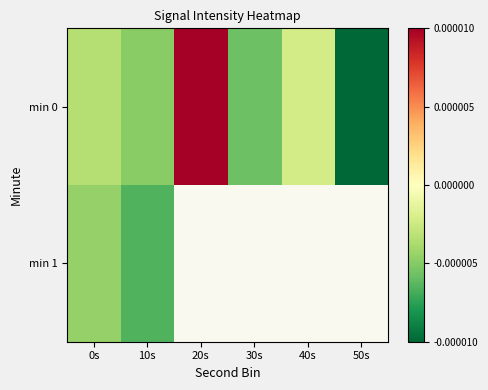

How many distinct data groups are displayed?

2